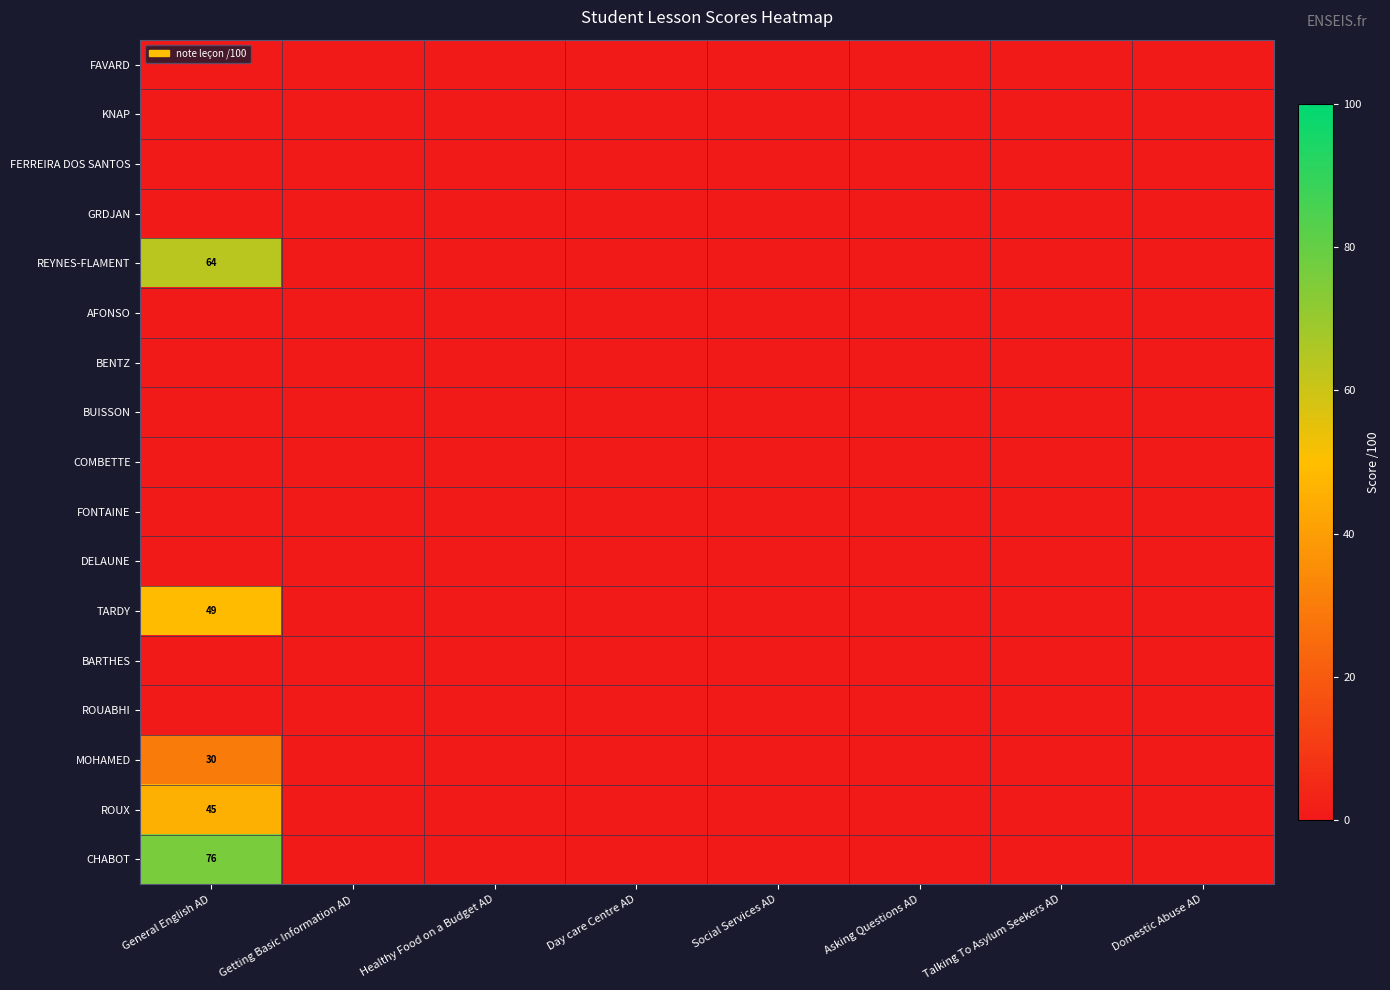

Is it true that CHABOT equals 136 at General English AD?

False